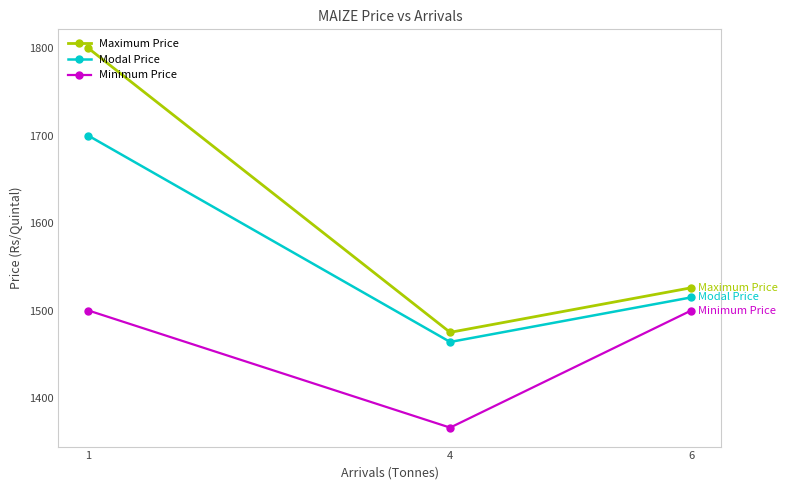

What is the value of the Modal Price point at the 3rd from the left?

1515